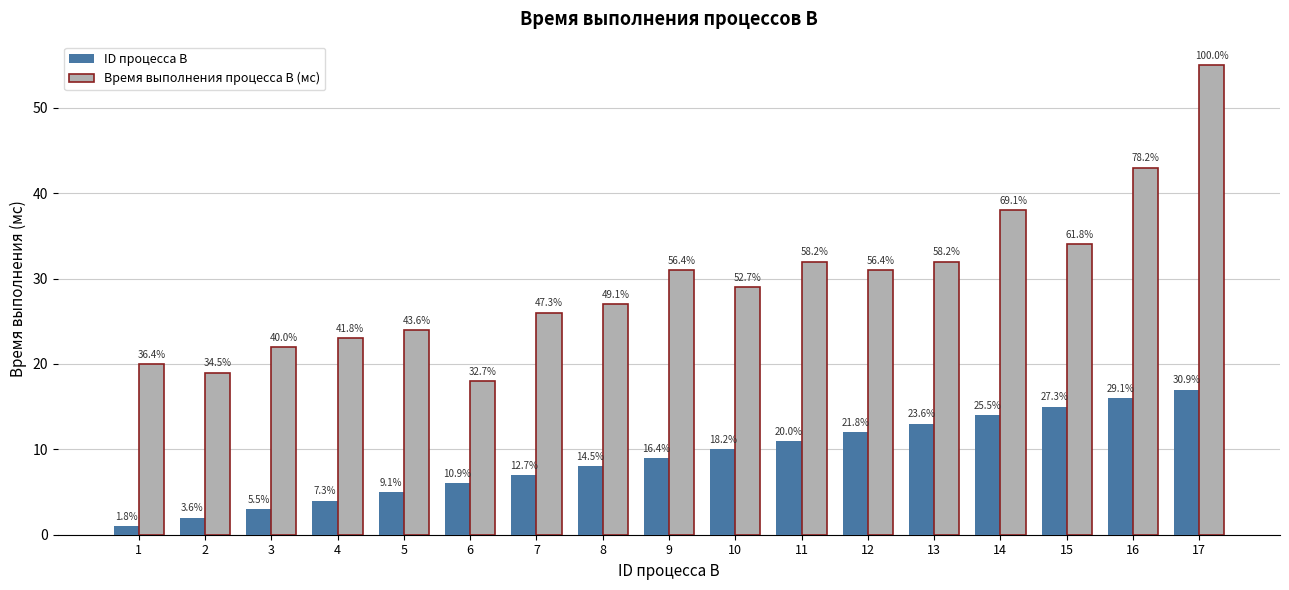

Rank the categories by ID процесса B value from highest to lowest.

17, 16, 15, 14, 13, 12, 11, 10, 9, 8, 7, 6, 5, 4, 3, 2, 1